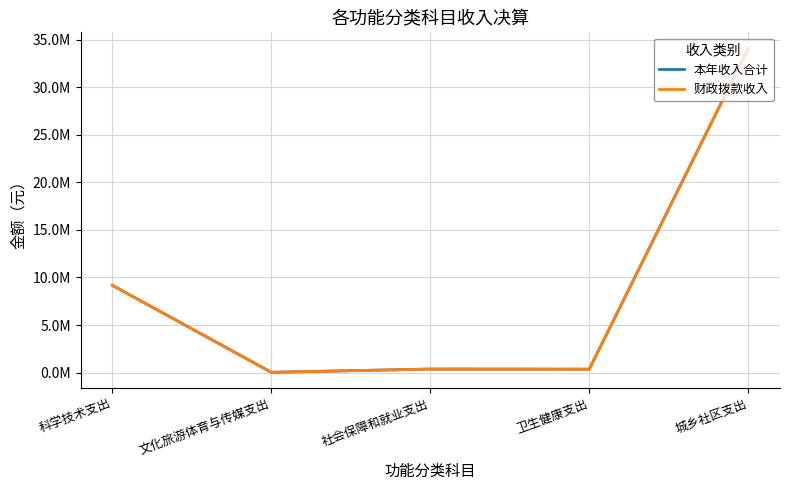

Is the value of 财政拨款收入 at 卫生健康支出 greater than the value of 本年收入合计 at 科学技术支出?

No